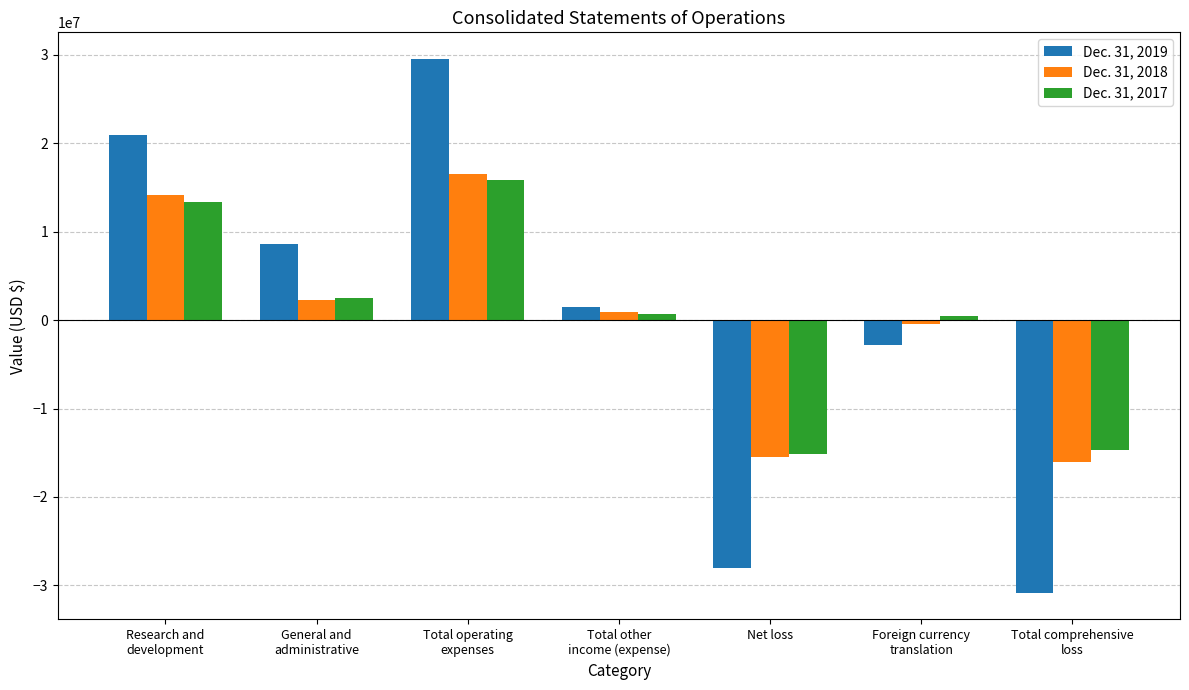

Which series has the largest range (max minus min)?

Dec. 31, 2019